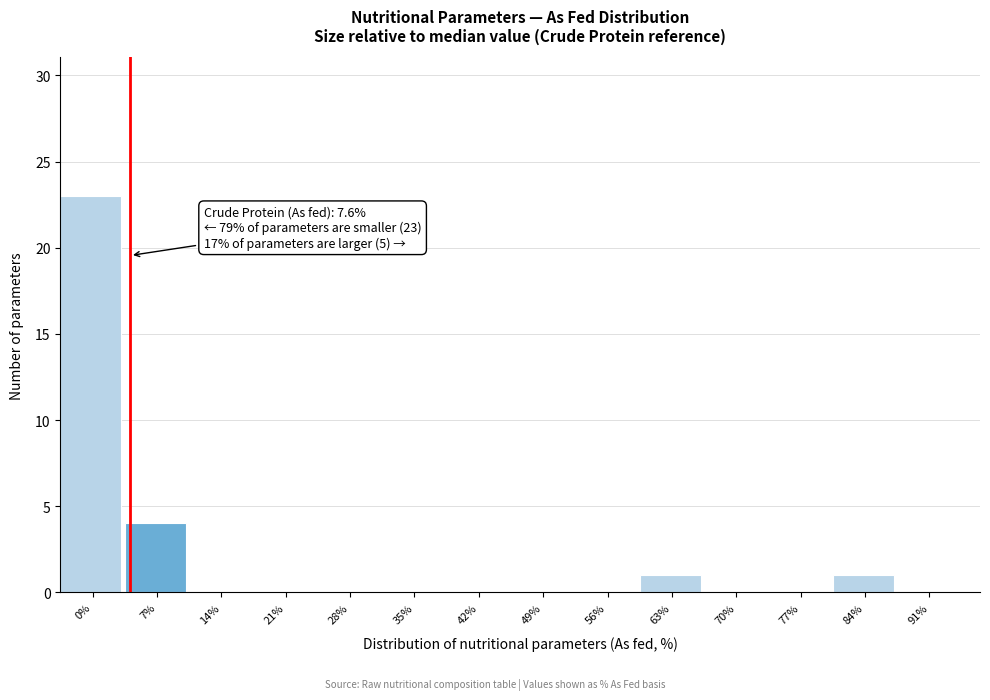

Reading right to left, extract all data points from this chart.

91%=0	84%=1	77%=0	70%=0	63%=1	56%=0	49%=0	42%=0	35%=0	28%=0	21%=0	14%=0	7%=4	0%=23